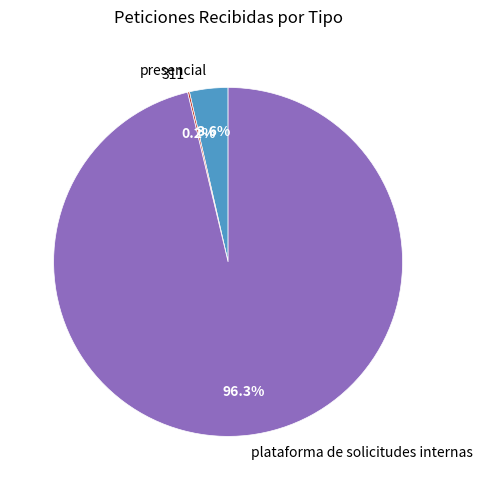

To the nearest percent, what is the combined percentage of plataforma de solicitudes internas and presencial?

100%